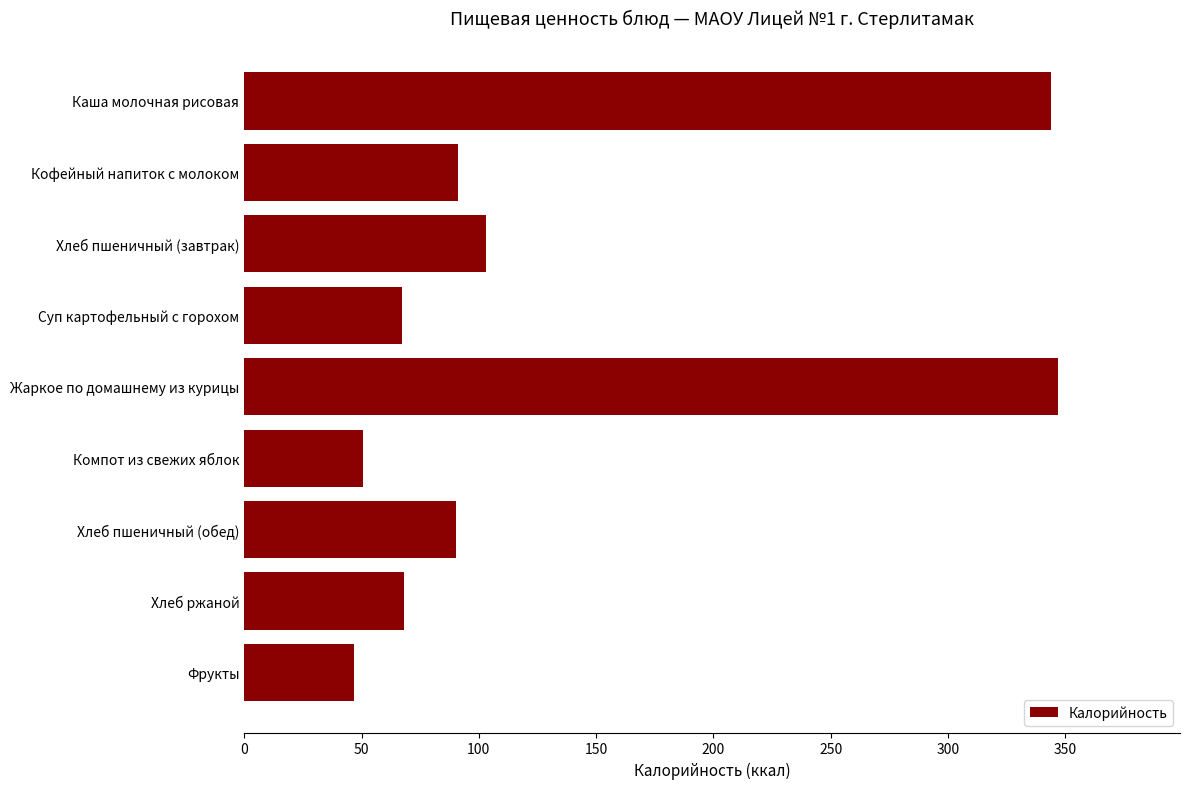

Does the chart contain stacked bars?

No